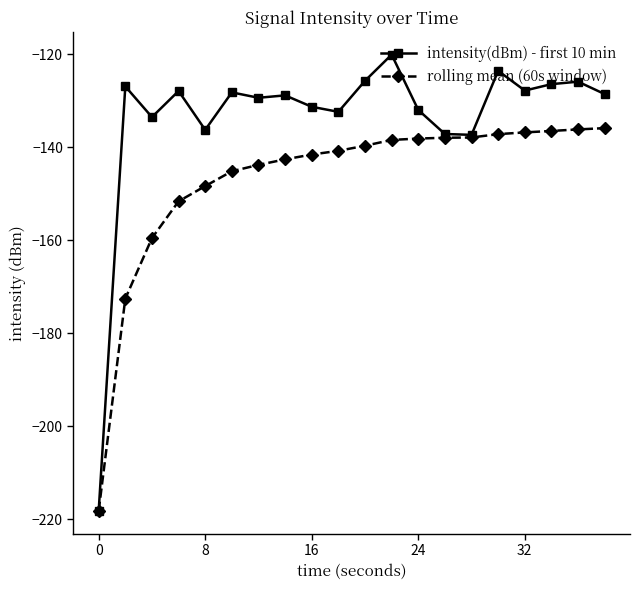

What is the difference between the maximum and minimum values in the rolling mean (60s window) series?

82.3